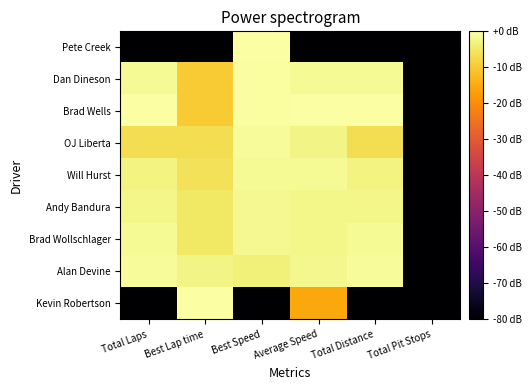

List the series in order of their peak value, highest first.

Pete Creek, Brad Wells, Kevin Robertson, Dan Dineson, Alan Devine, OJ Liberta, Will Hurst, Brad Wollschlager, Andy Bandura